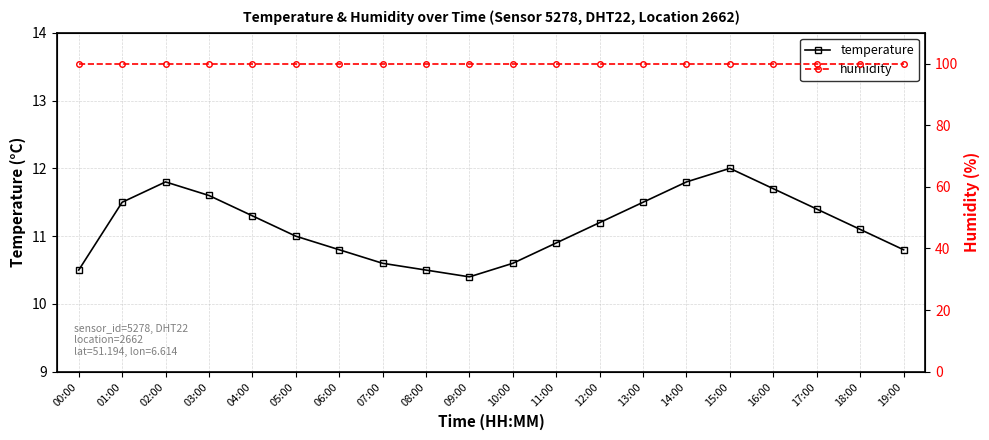

What is the maximum value shown in the chart?

99.9